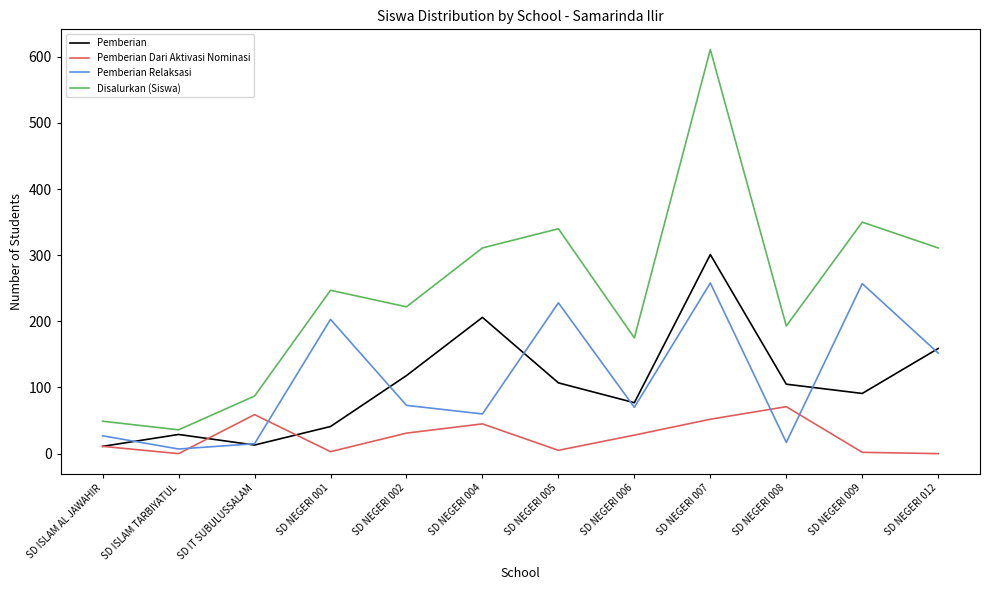

The value of Pemberian at SD NEGERI 005 is 107. True or false?

True